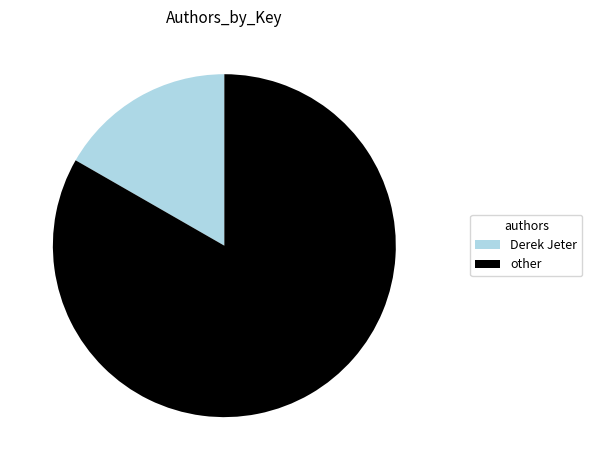

What is the ratio of the value at other to the value at Derek Jeter?

5.0